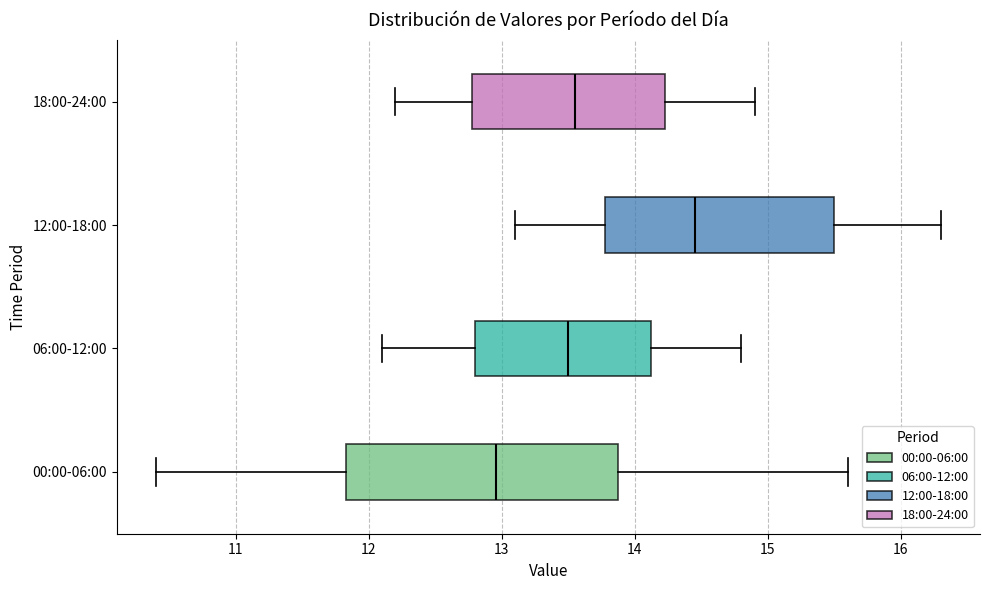

Where is the left edge of the box for 00:00-06:00 on the x-axis? The values are not printed on the chart, so give them approximately, as read against the axis.

11.8